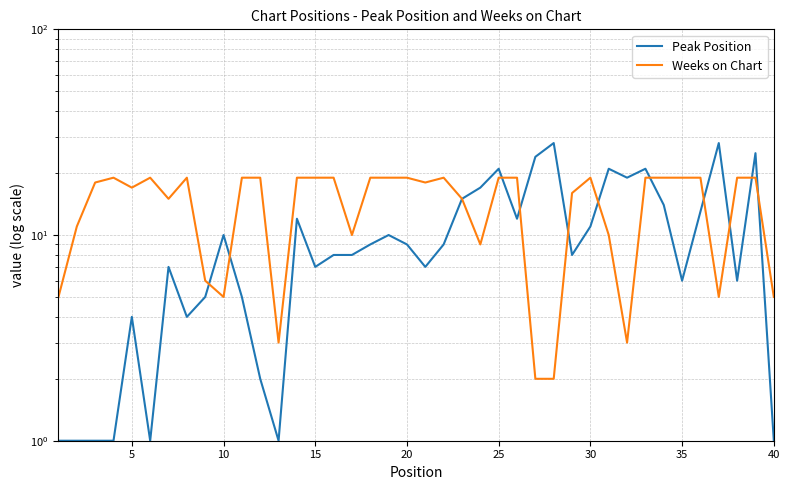

True or false: Weeks on Chart and Peak Position cross at least once.

True